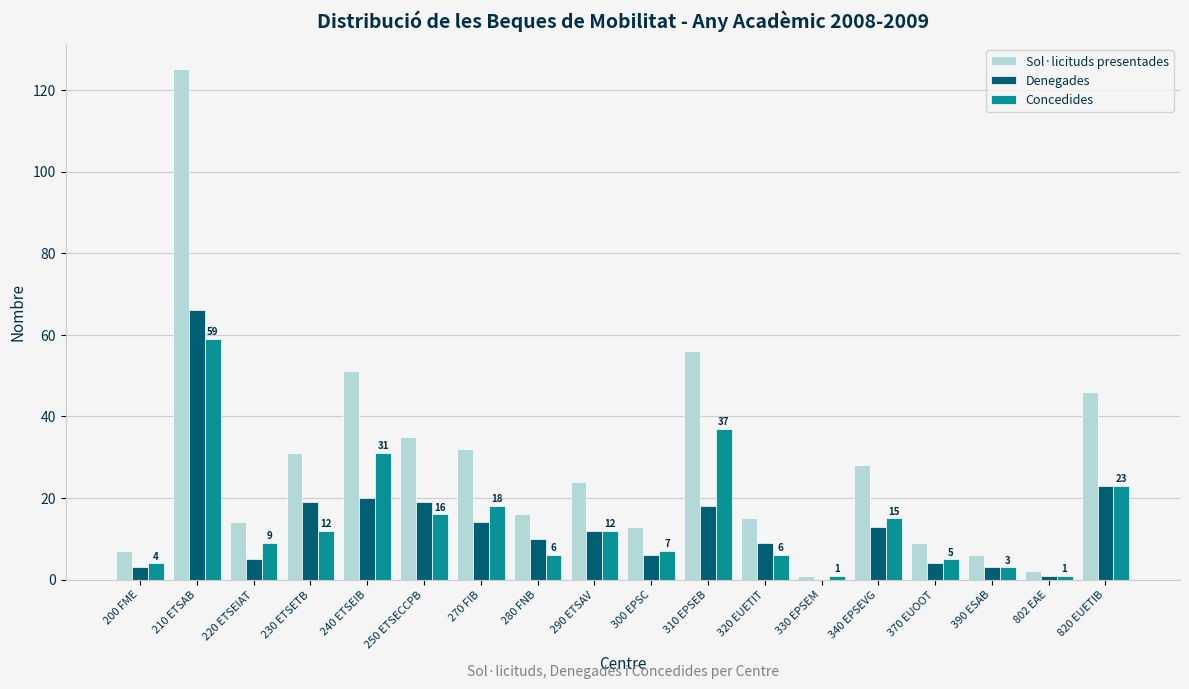

What is the difference between the Sol·licituds presentades values at 270 FIB and 280 FNB?

16